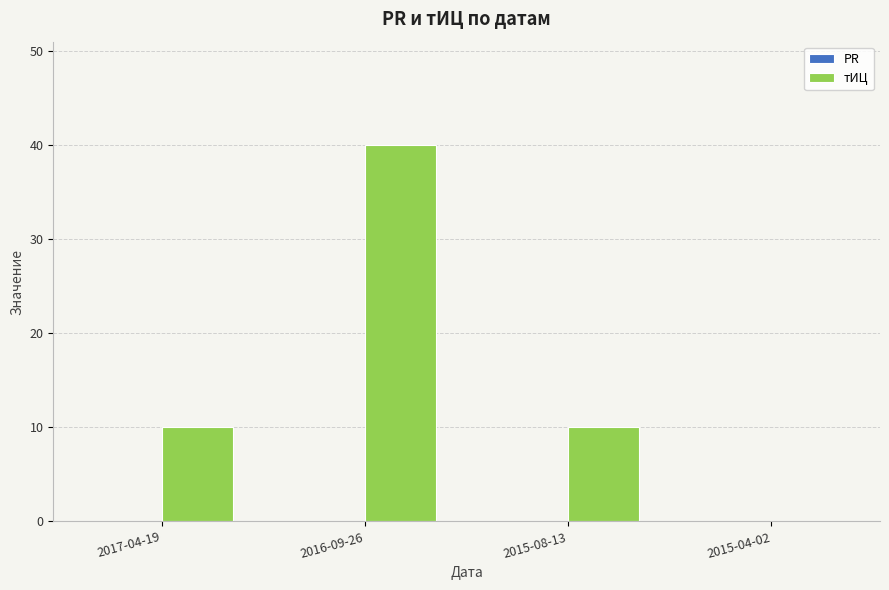

Reading left to right, list all the values displayed in this chart.

2017-04-19=10	2016-09-26=40	2015-08-13=10	2015-04-02=0